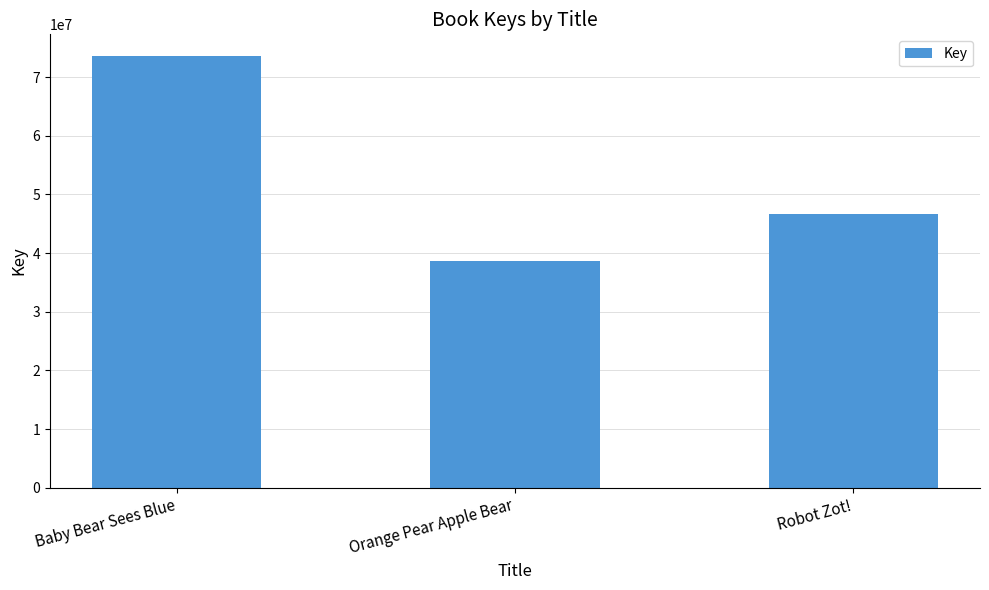

List the labels in order of value, largest first.

Baby Bear Sees Blue, Robot Zot!, Orange Pear Apple Bear